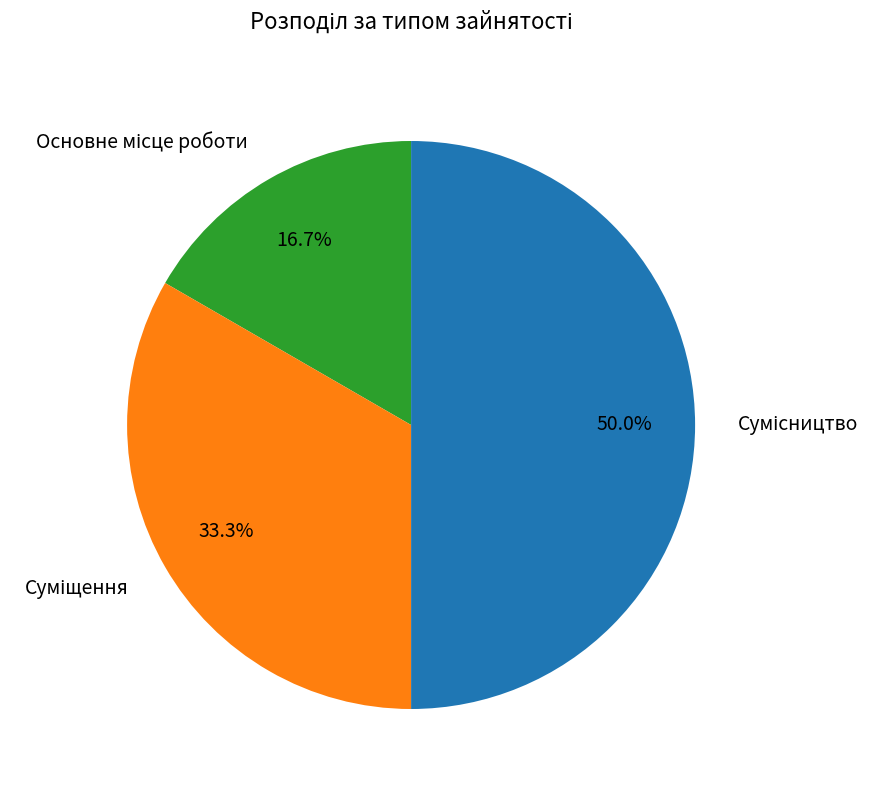

Is it true that Сумісництво is 58% of the pie?

False